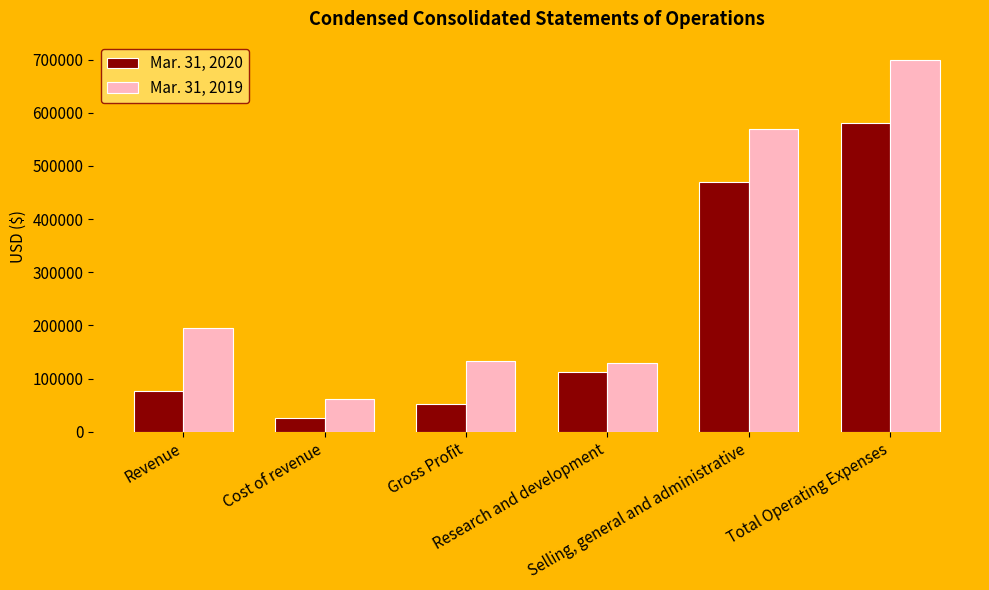

What is the value of the Mar. 31, 2019 bar at the 6th from the left?

698683